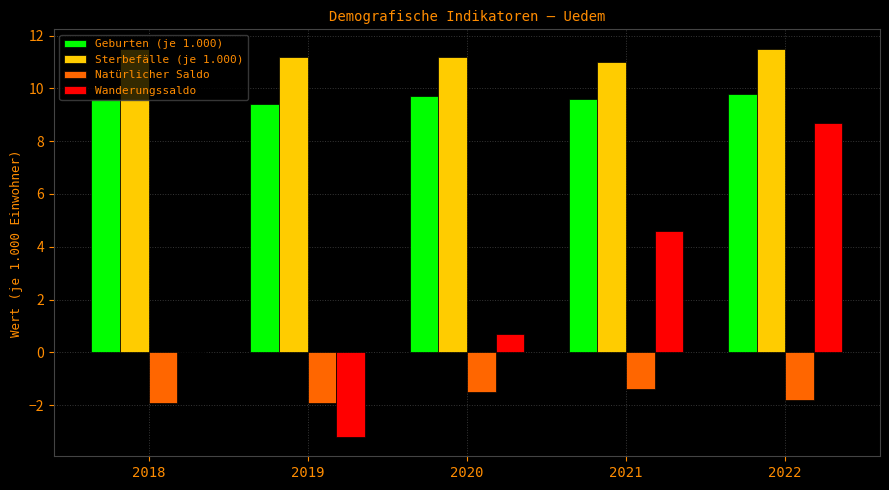

What are all the series names shown in the legend?

Geburten (je 1.000), Sterbefälle (je 1.000), Natürlicher Saldo, Wanderungssaldo